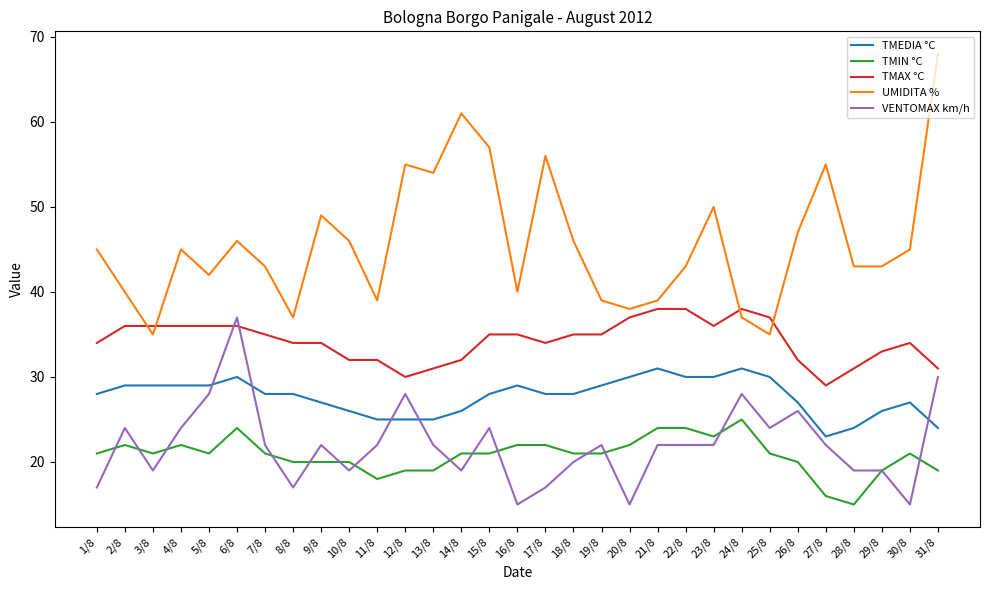

What is the maximum value for UMIDITA %?

68